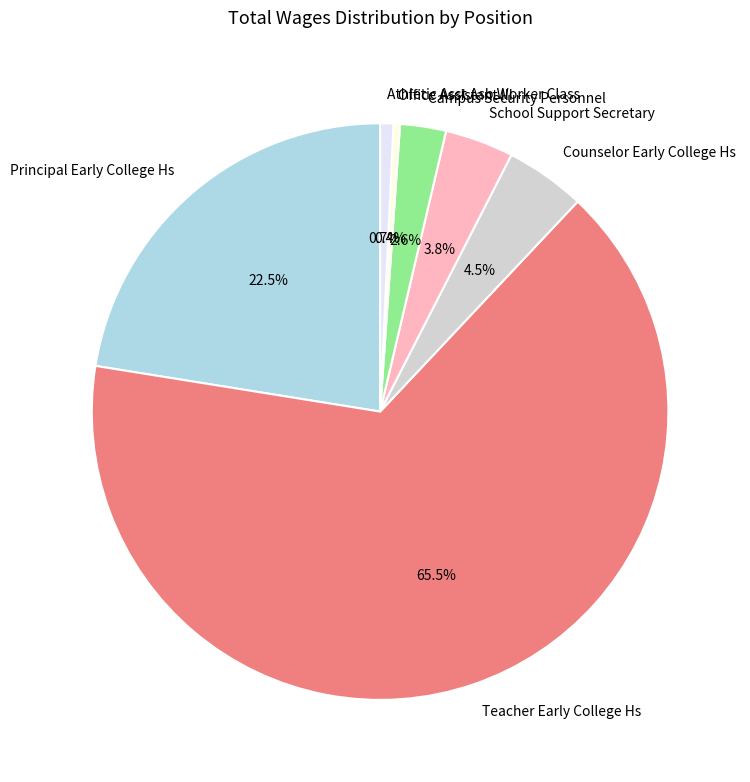

Count the number of slices in the pie.

7